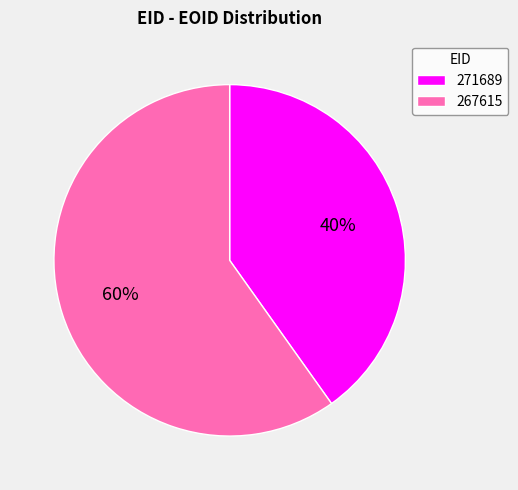

Which category has the biggest portion of the pie?

267615